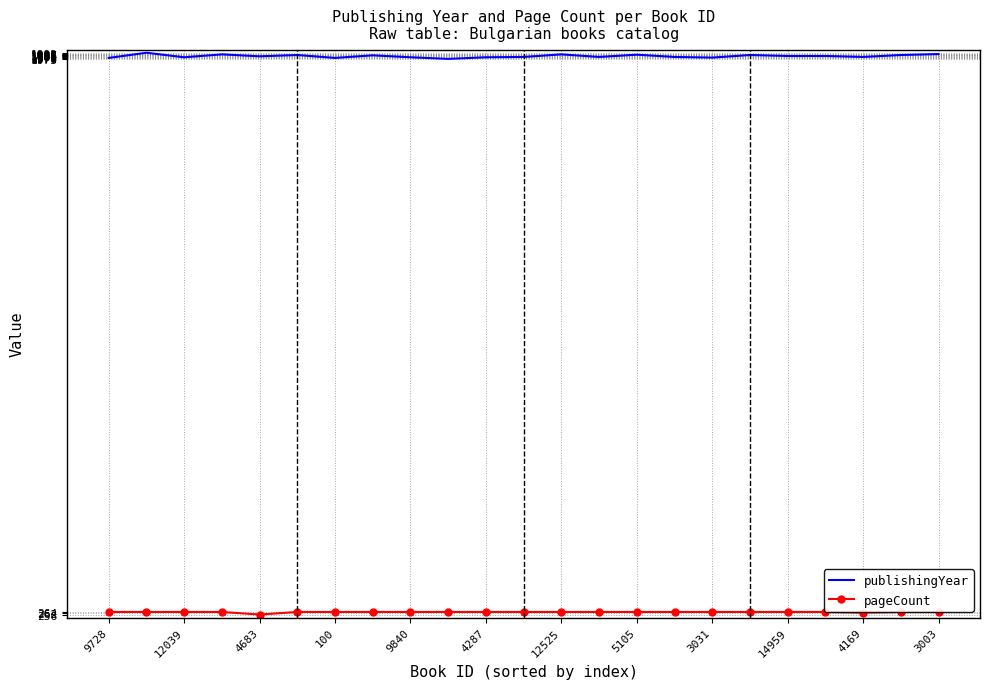

True or false: pageCount and publishingYear cross at least once.

False